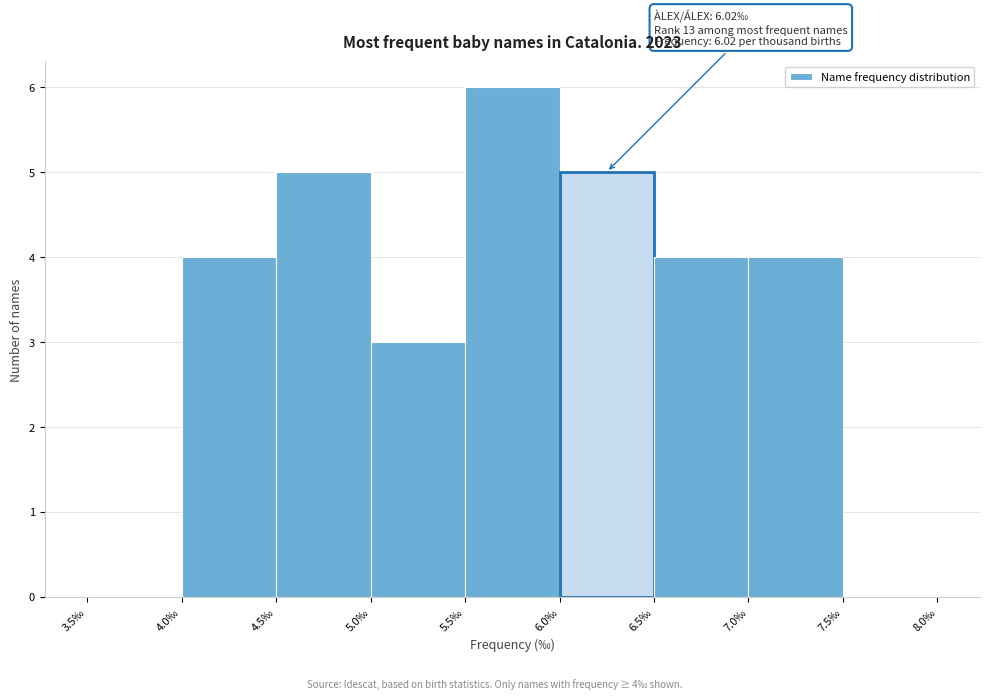

Over which range of the x-axis is the bar tallest?

5.5 to 6.0